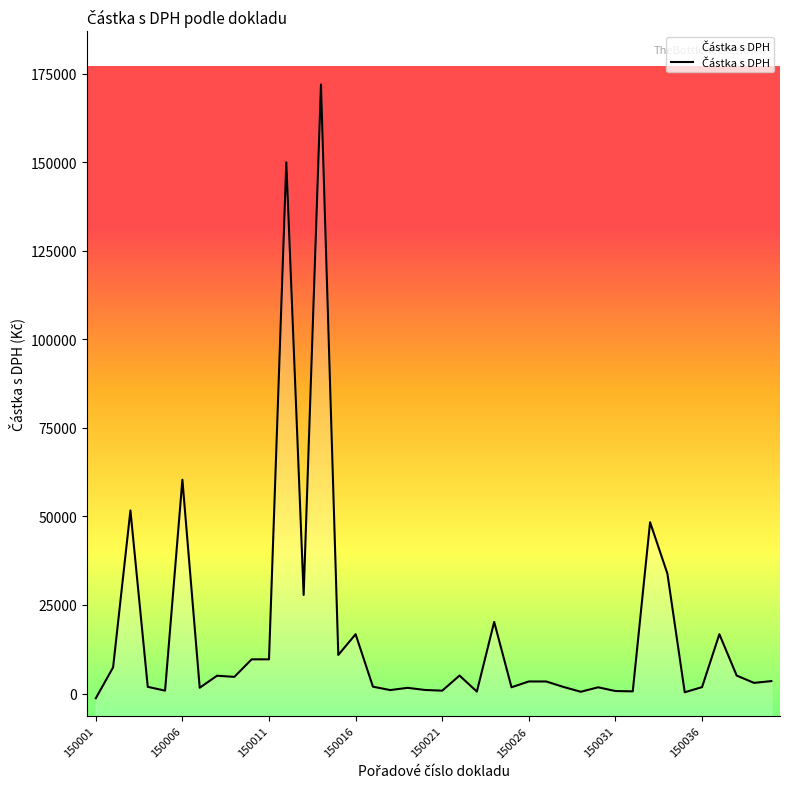

At which label is the value closest to 85314?

150006